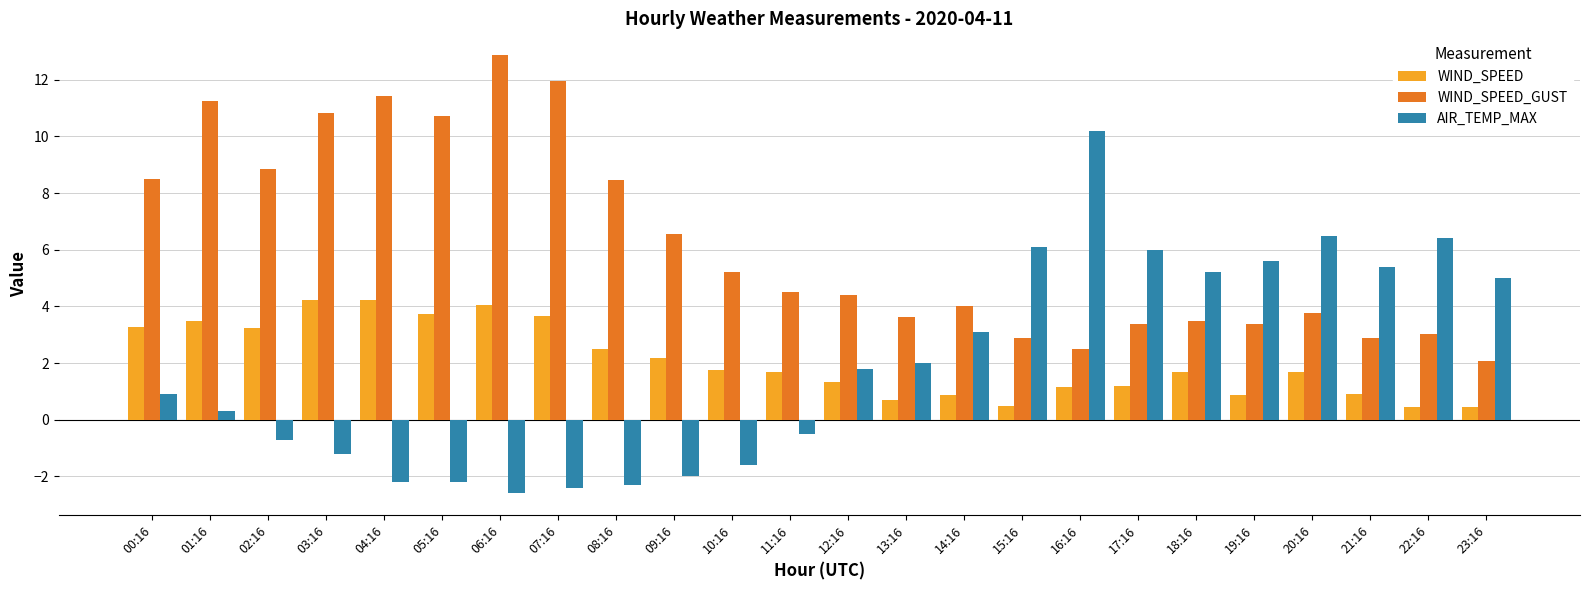

Rank the series at 10:16 from highest to lowest value.

WIND_SPEED_GUST, WIND_SPEED, AIR_TEMP_MAX